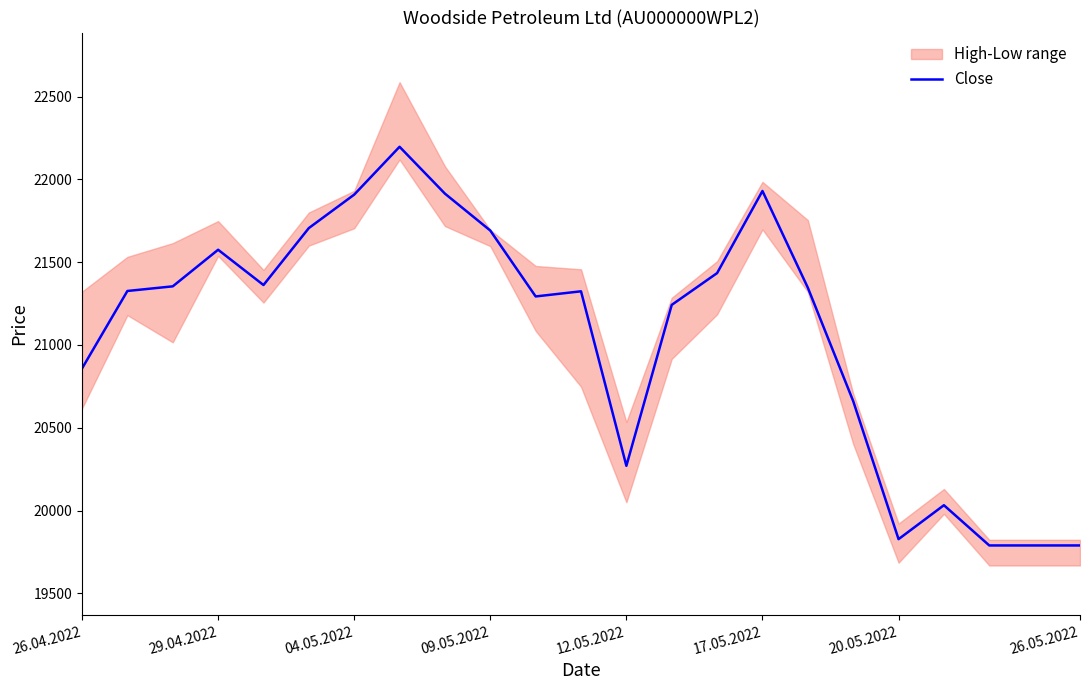

The chart shows a value of 8141 at 8. True or false?

False